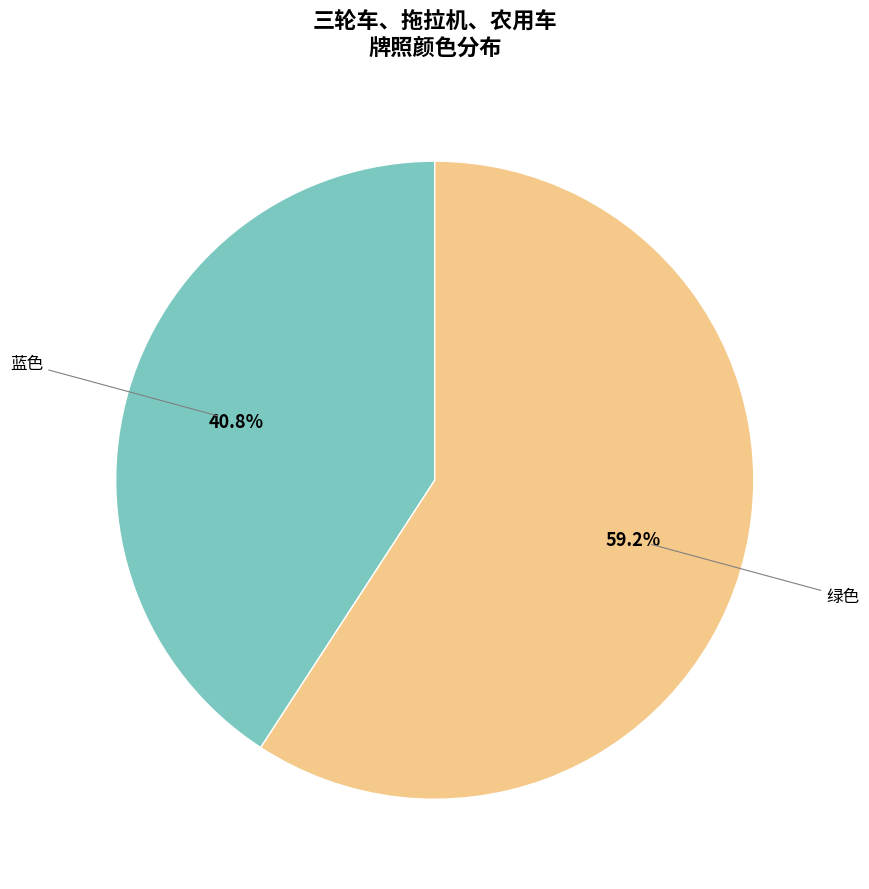

Is there any slice that represents more than half of the pie?

Yes